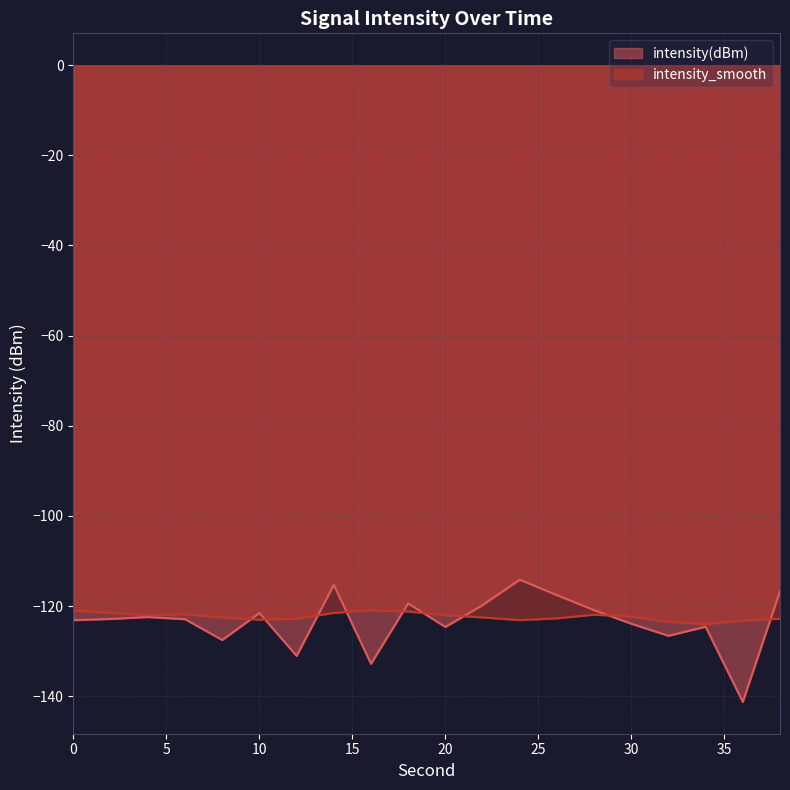

What is the total value across all series at 32?

-250.1